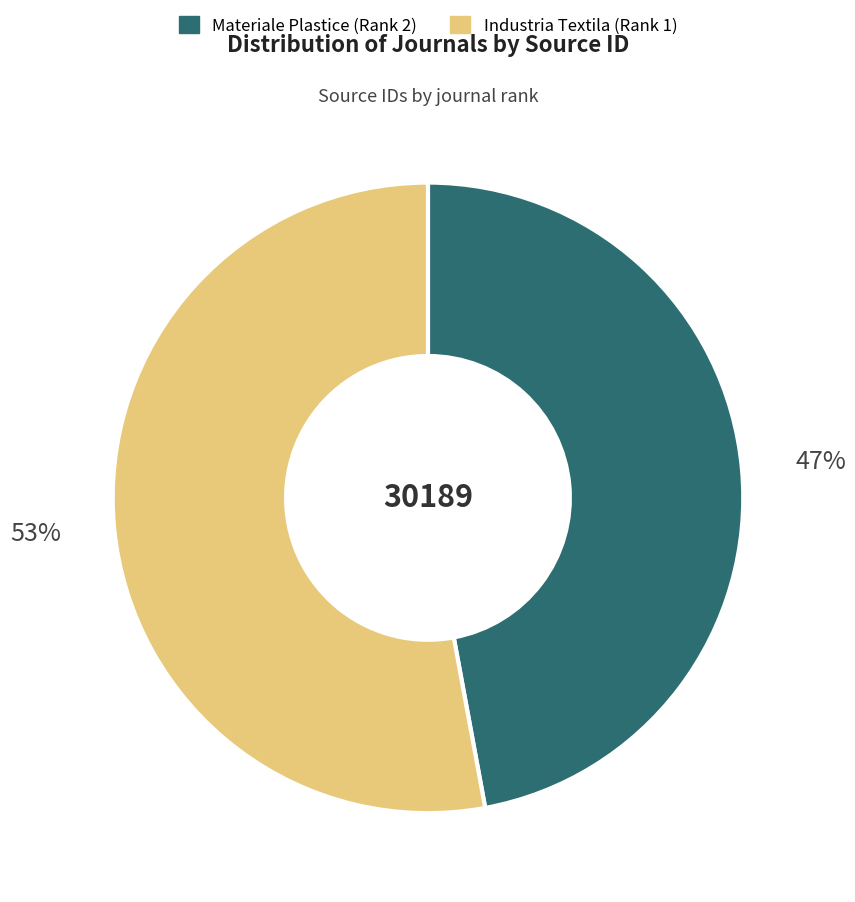

To the nearest percent, what is the average slice percentage?

50%